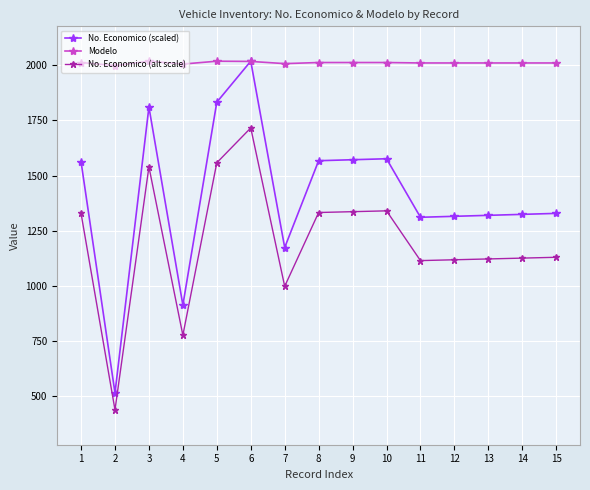

True or false: No. Economico (alt scale) has more than 0 points higher than both neighbors.

True